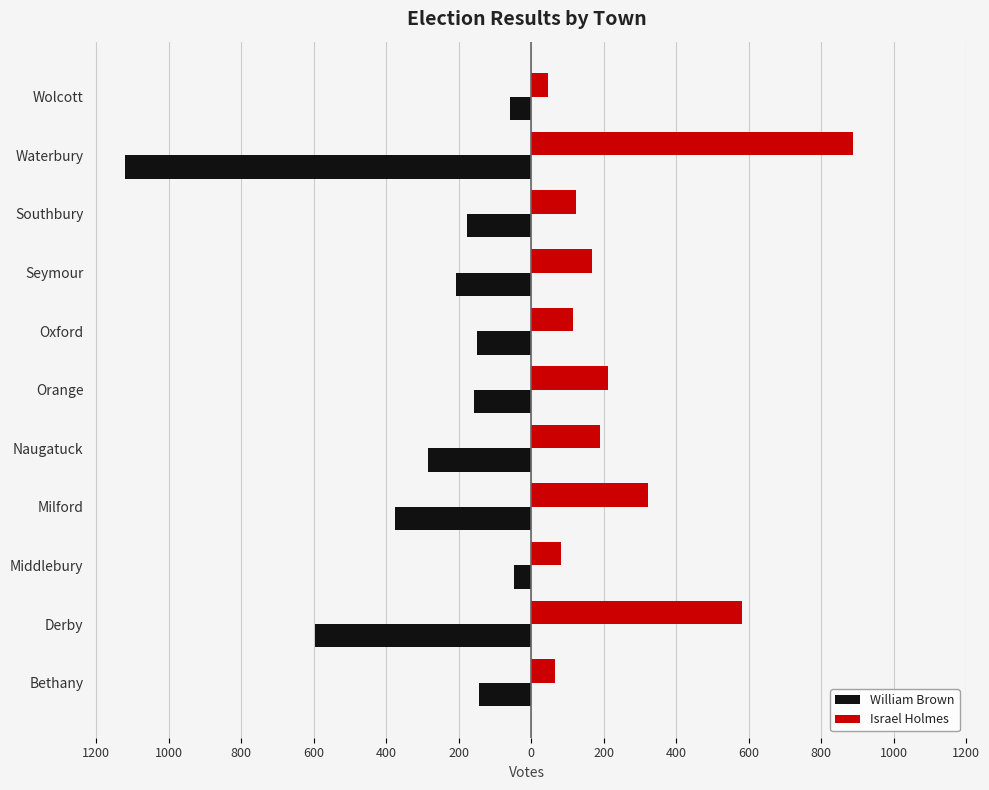

What are all the series names shown in the legend?

William Brown, Israel Holmes